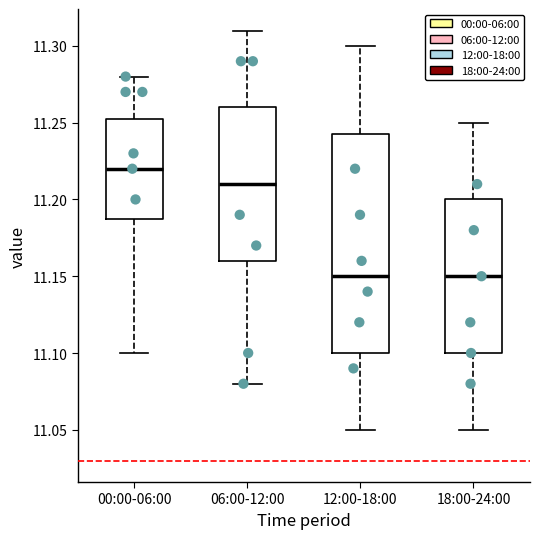

Reading left to right, read every box against the y-axis: the position of its median line, the range the box covers, and the ends of its whiskers. The values are not printed on the chart, so give them approximately, as read against the axis.

00:00-06:00: median 11.220, box 11.190 to 11.255, whiskers 11.100 to 11.280
06:00-12:00: median 11.210, box 11.160 to 11.260, whiskers 11.080 to 11.310
12:00-18:00: median 11.150, box 11.100 to 11.245, whiskers 11.050 to 11.300
18:00-24:00: median 11.150, box 11.100 to 11.200, whiskers 11.050 to 11.250